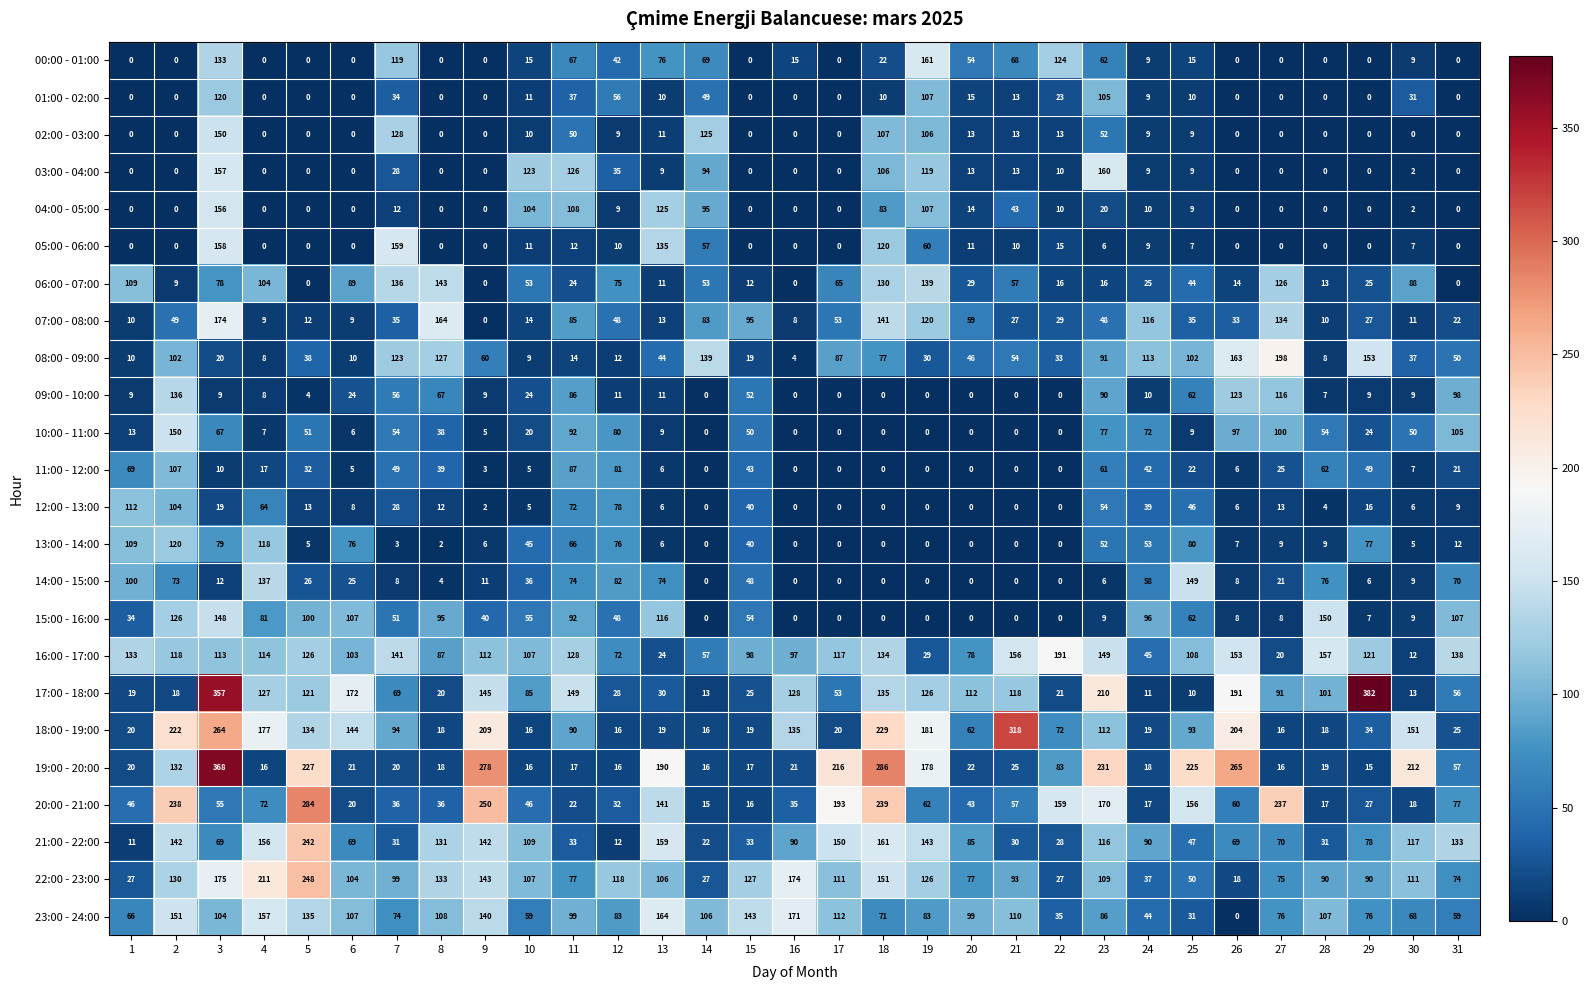

How many values in 09:00 - 10:00 are above zero?

23